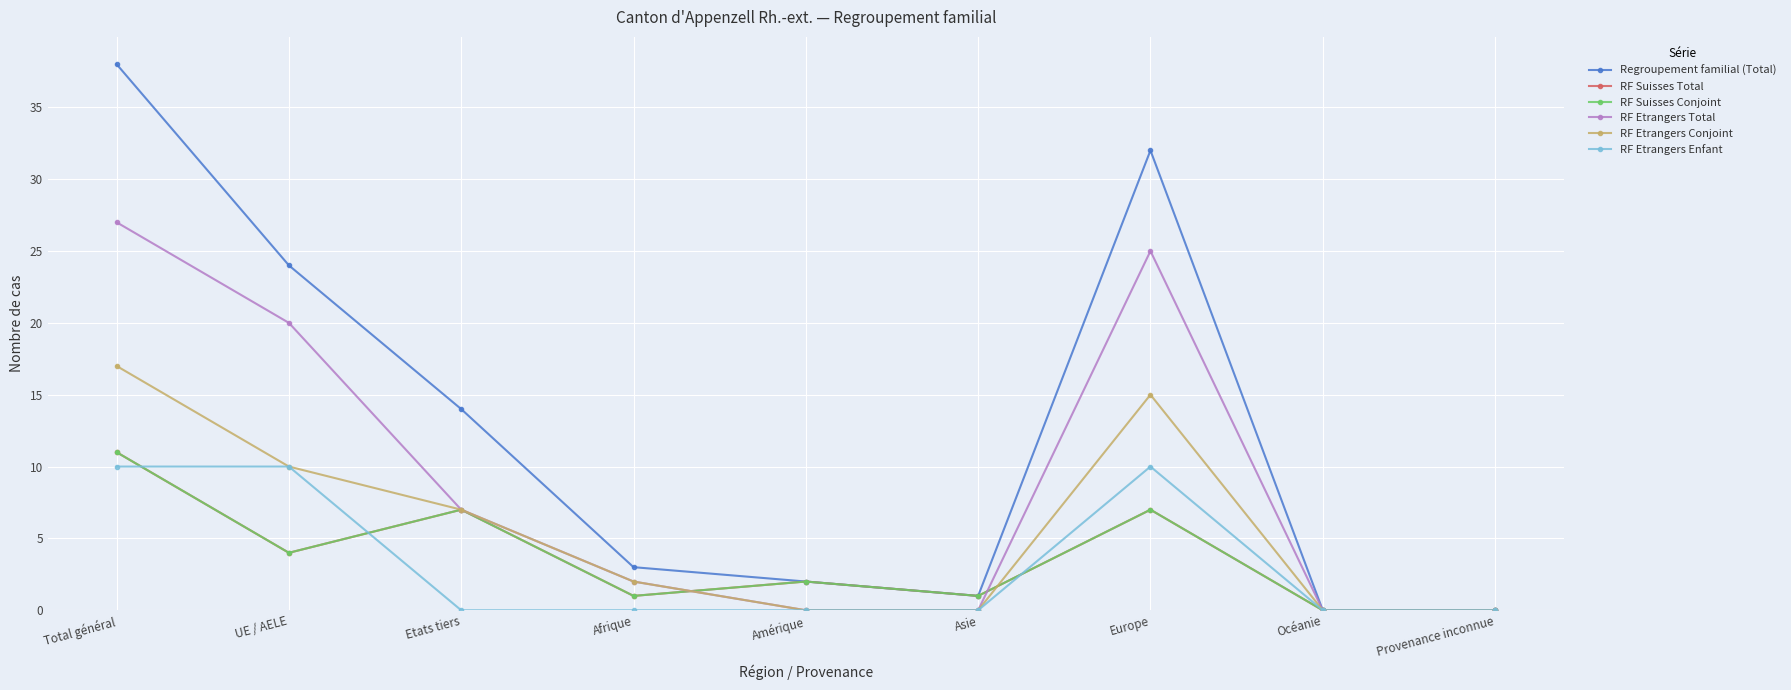

Reading left to right, list all the values displayed in this chart.

Regroupement familial (Total): 38	24	14	3	2	1	32	0	0
RF Suisses Total: 11	4	7	1	2	1	7	0	0
RF Suisses Conjoint: 11	4	7	1	2	1	7	0	0
RF Etrangers Total: 27	20	7	2	0	0	25	0	0
RF Etrangers Conjoint: 17	10	7	2	0	0	15	0	0
RF Etrangers Enfant: 10	10	0	0	0	0	10	0	0